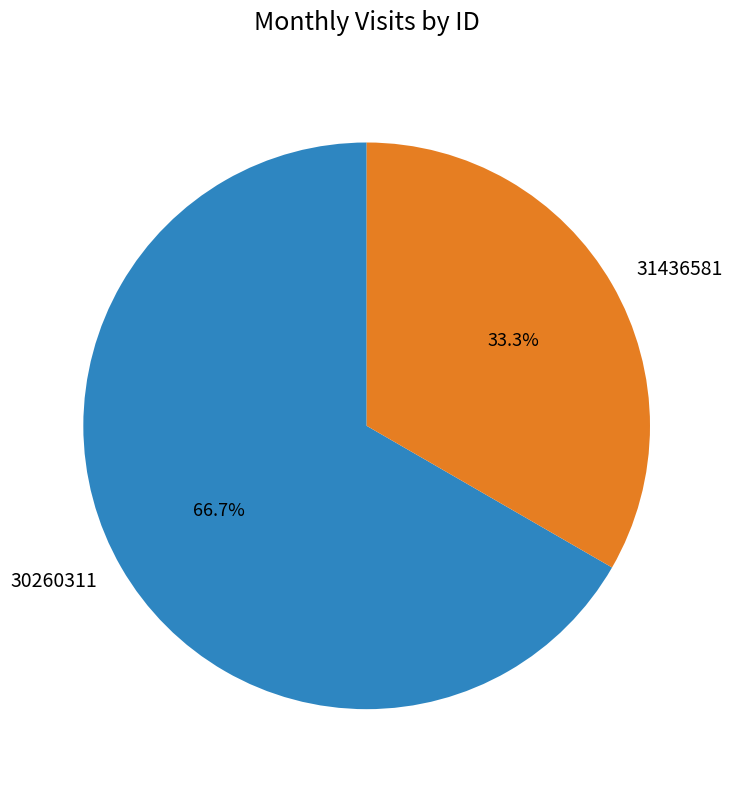

To the nearest percent, what is the difference between the 30260311 and 31436581 slice percentages?

33%